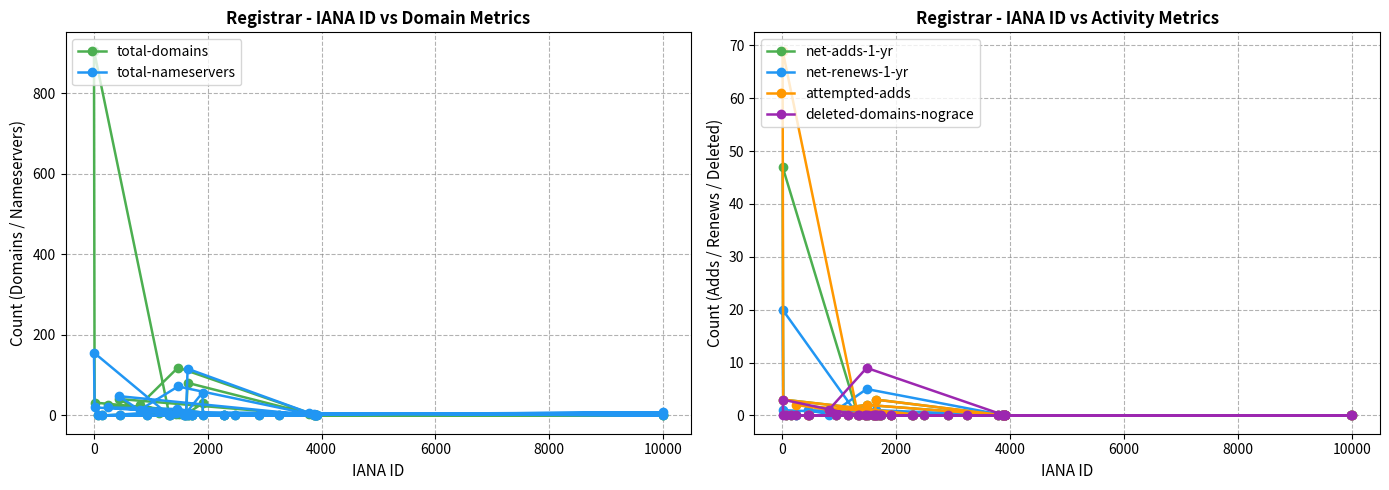

True or false: deleted-domains-nograce has more than 0 interior local peaks.

True